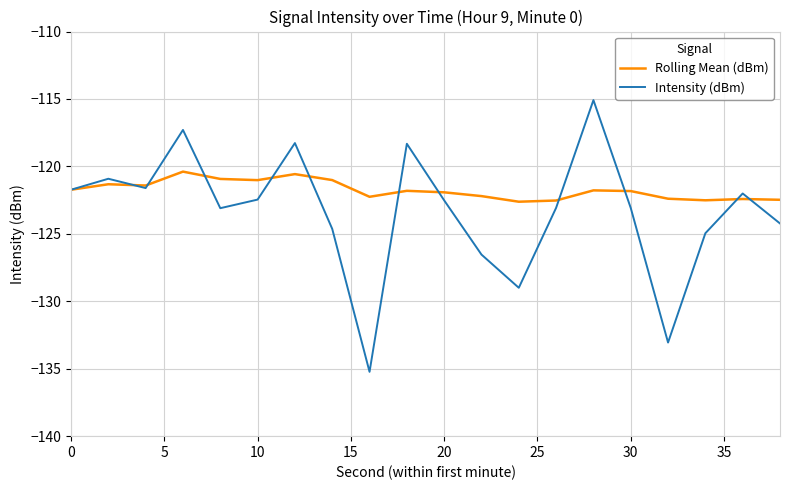

List the series in order of their peak value, lowest first.

Rolling Mean (dBm), Intensity (dBm)